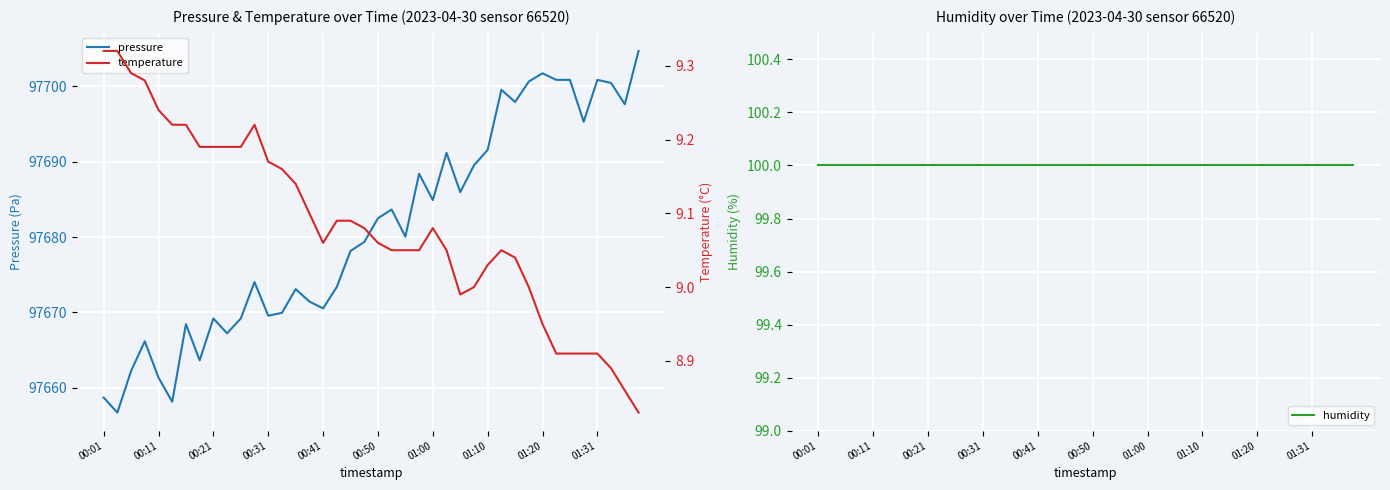

Is it true that pressure equals 97669.2 at 00:21?

True